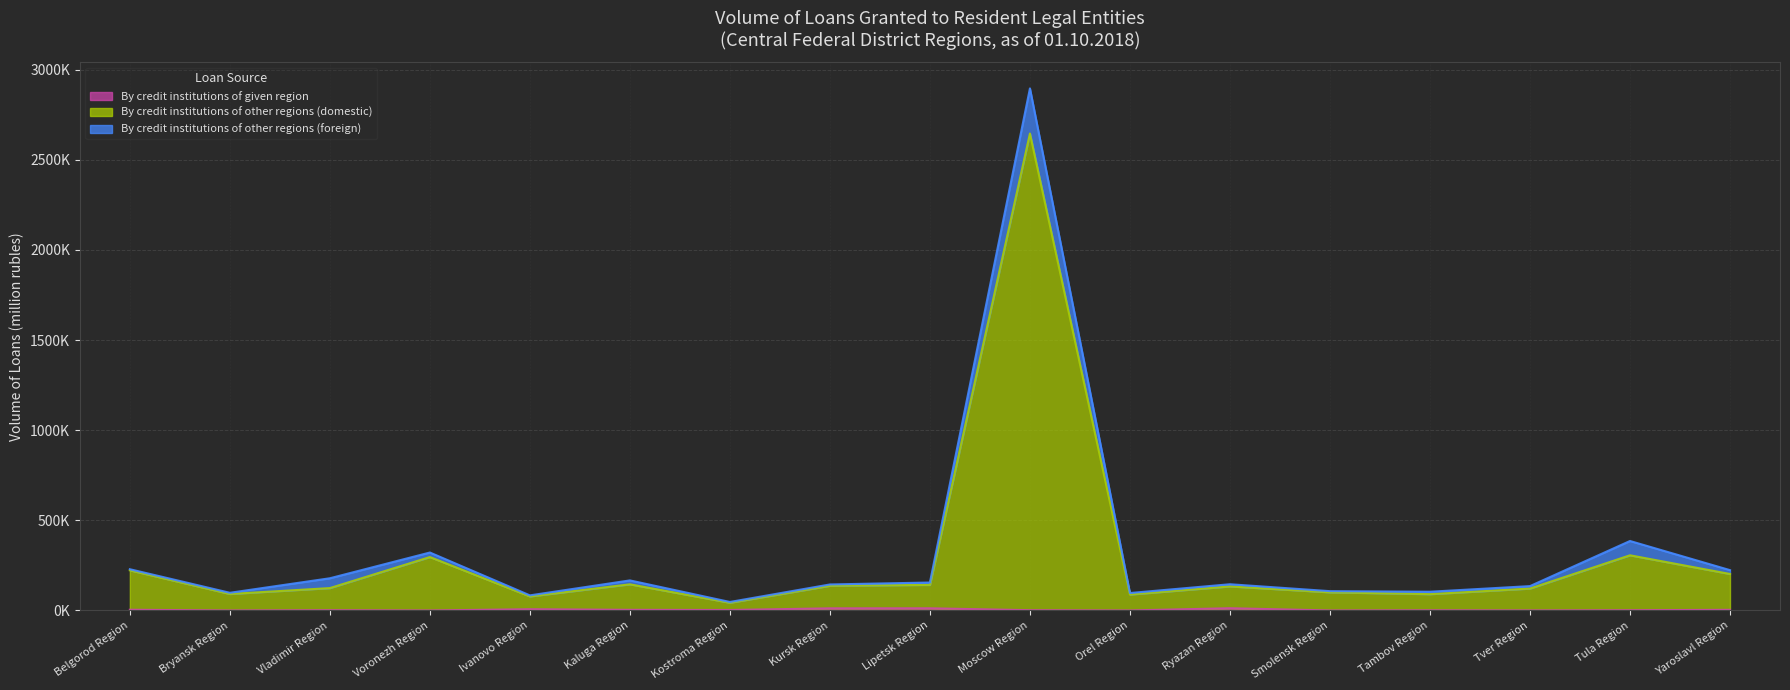

What is the label of the 16th point from the right?

Bryansk Region